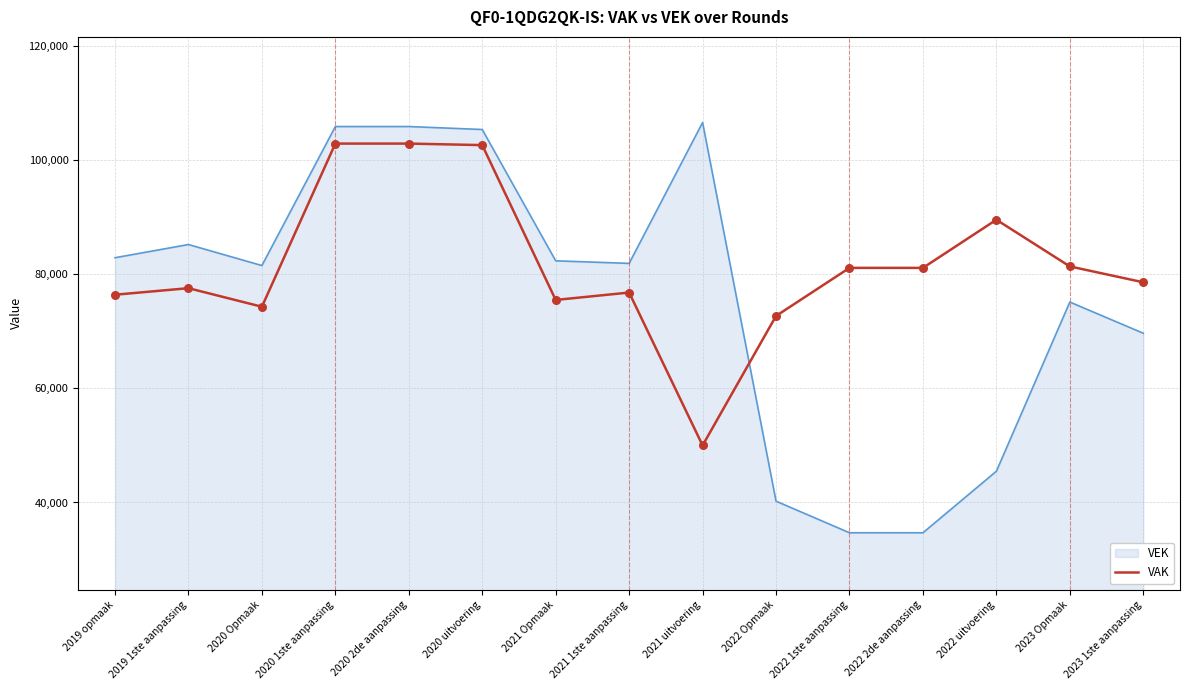

What is the spread (max minus min) of values at 2019 1ste aanpassing?

7647